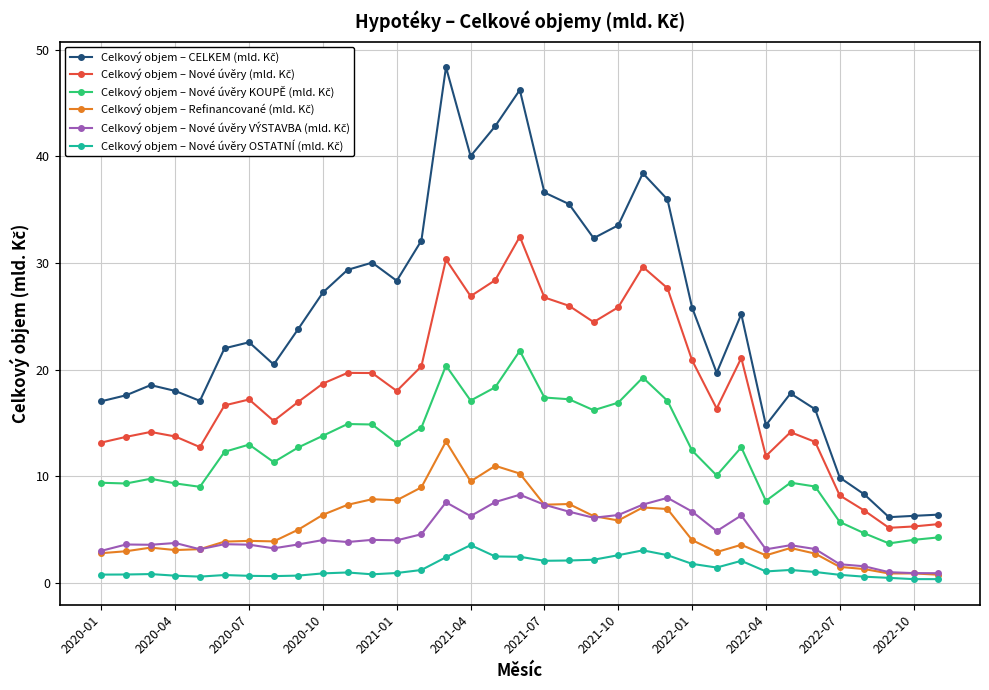

Does the chart have visible grid lines?

Yes